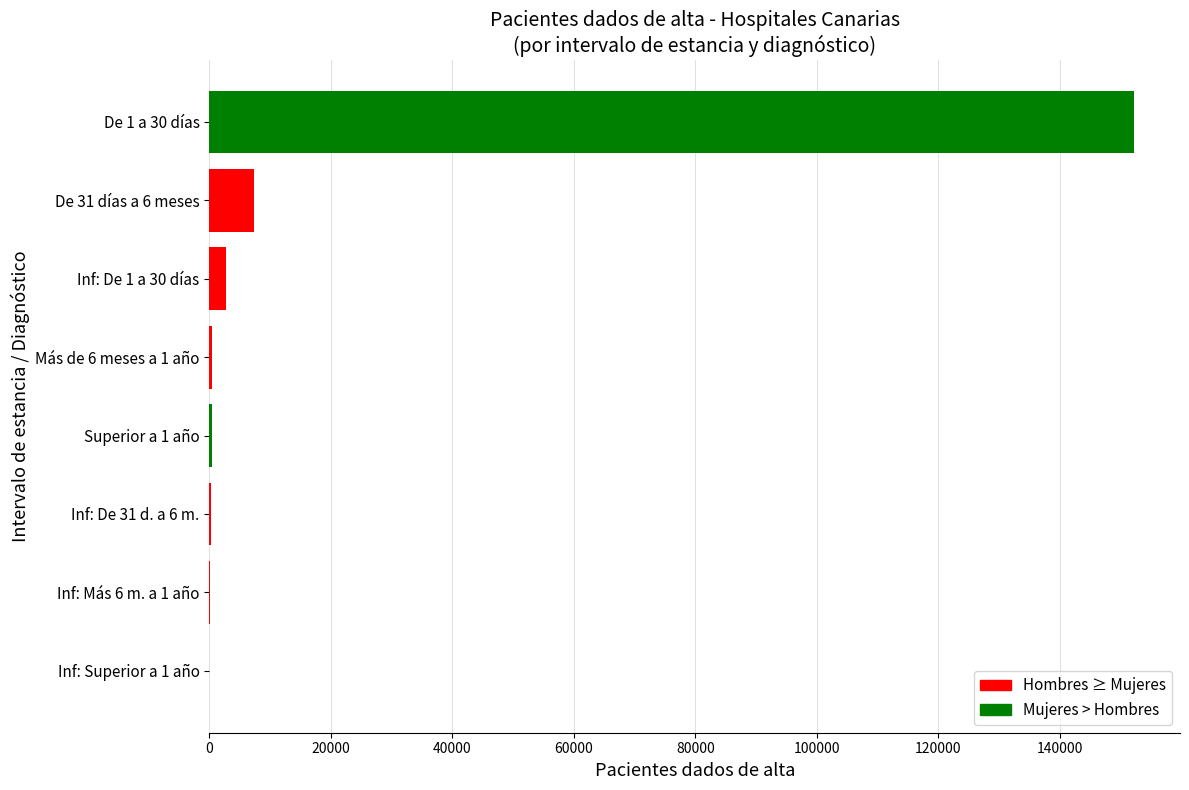

Are the bars horizontal?

Yes